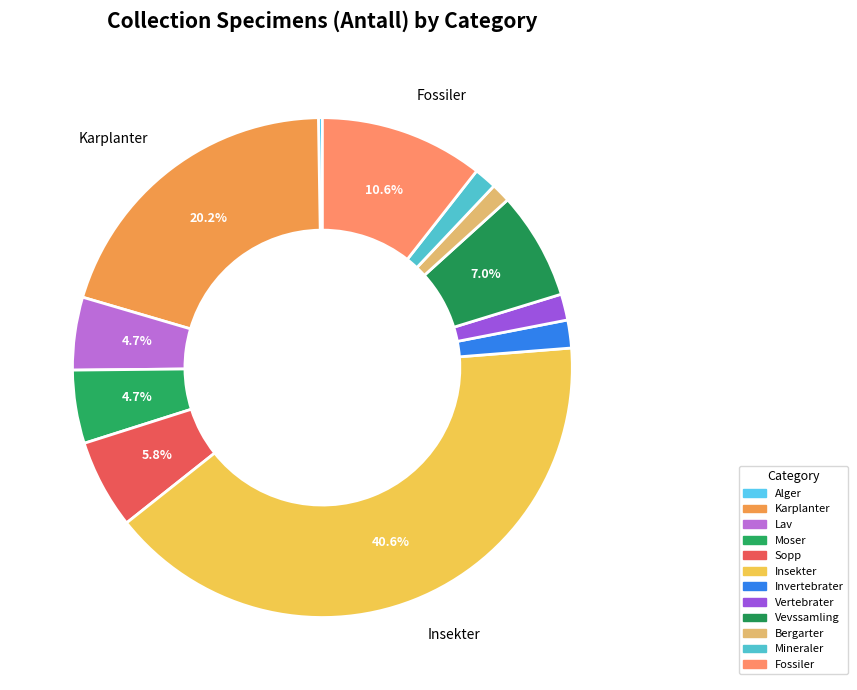

Which category has the biggest portion of the pie?

Insekter